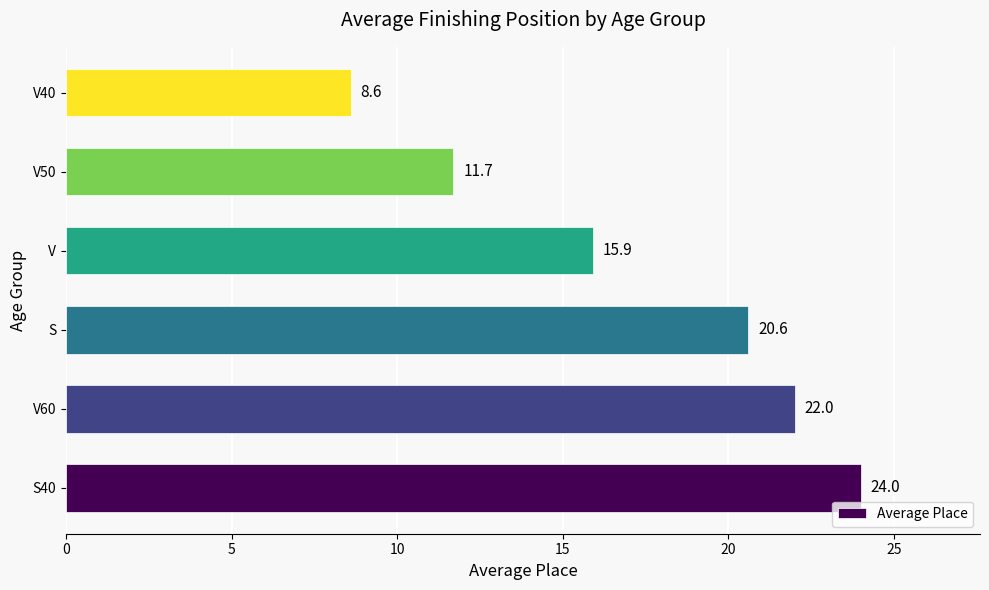

Reading bottom to top, transcribe all the data shown in this chart.

S40=24.0	V60=22.0	S=20.6	V=15.9	V50=11.7	V40=8.6